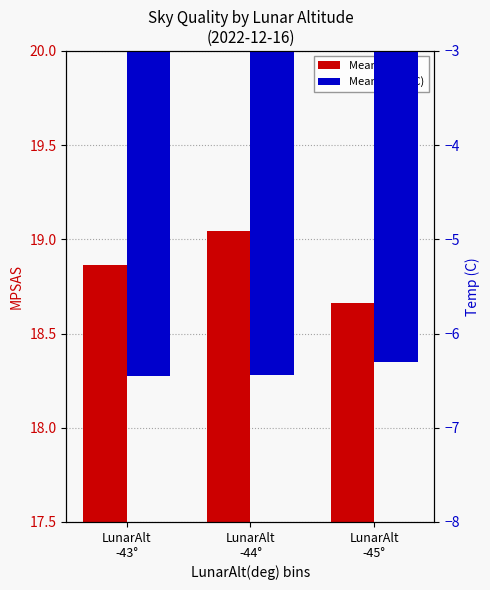

Between LunarAlt
-43° and LunarAlt
-45°, which series saw the biggest shift?

Mean MPSAS